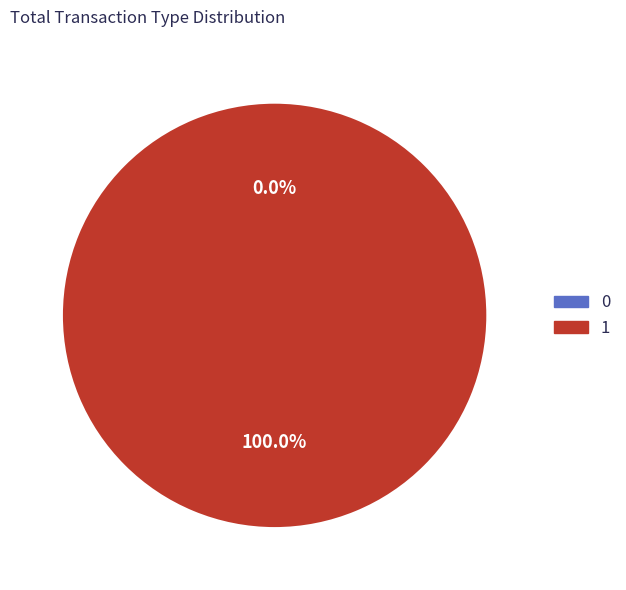

The Ticket (io_index=0) slice represents 0% of the pie. True or false?

True